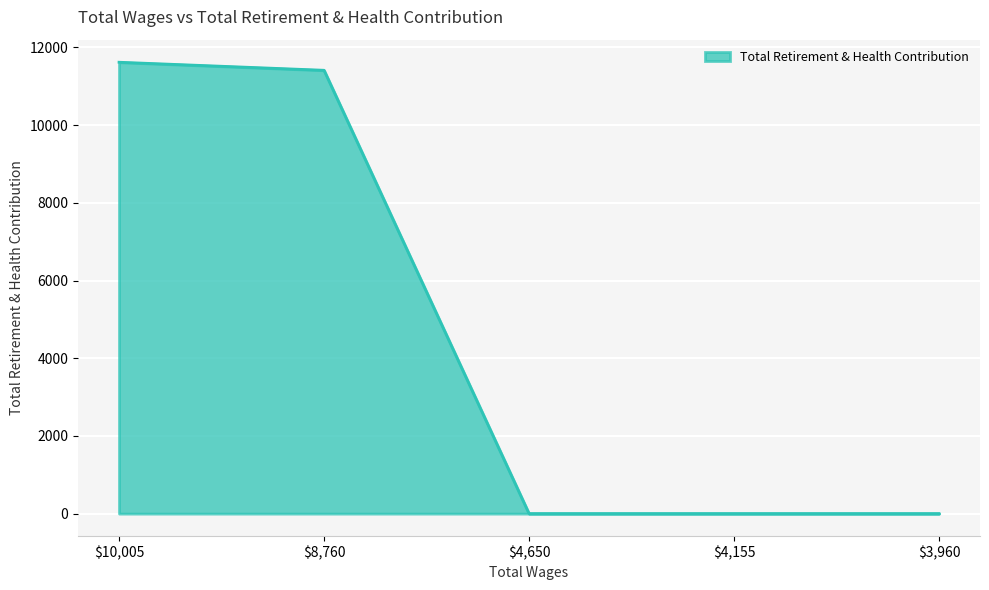

At which label is the value closest to 5810?

$8,760